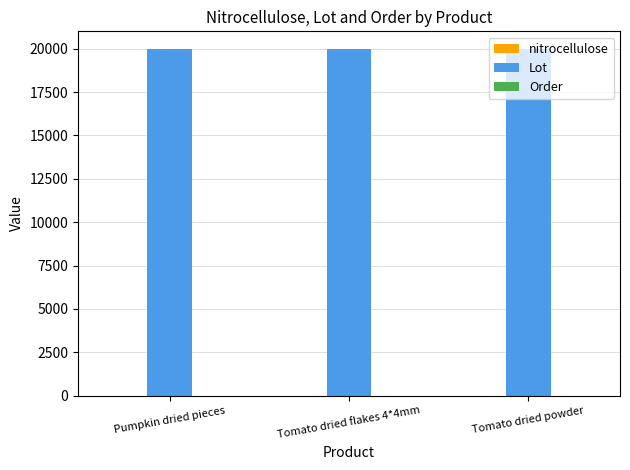

What is the spread (max minus min) of values at Tomato dried powder?

19993.7